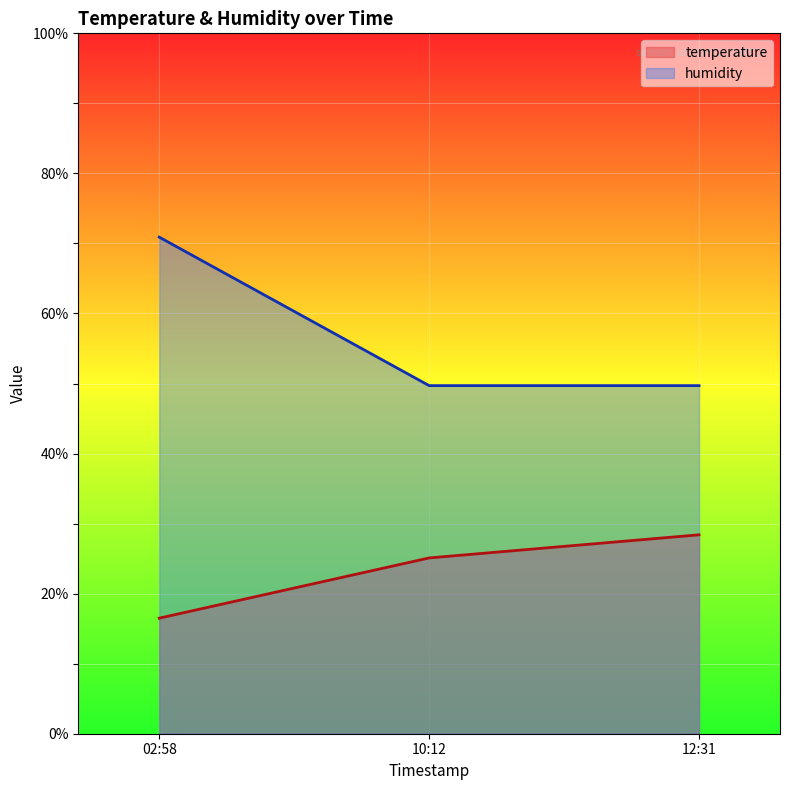

What position from the left is 10:12?

2